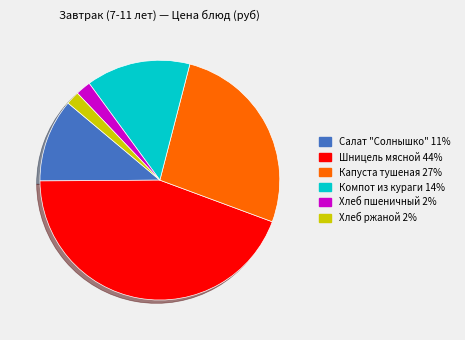

The Капуста тушеная slice represents 27% of the pie. True or false?

True